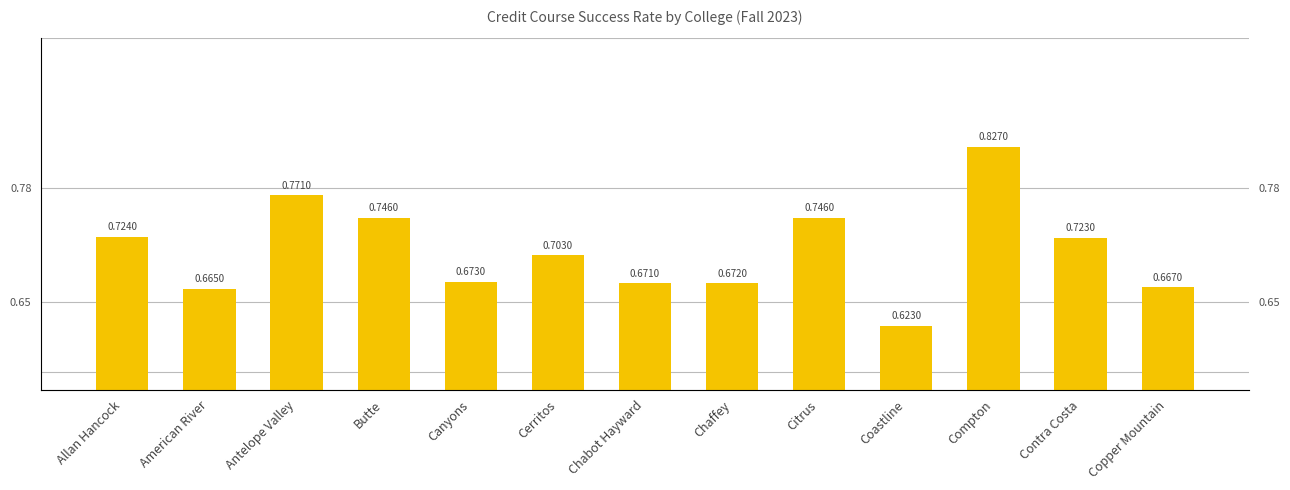

What is the label of the 1st bar from the left?

Allan Hancock